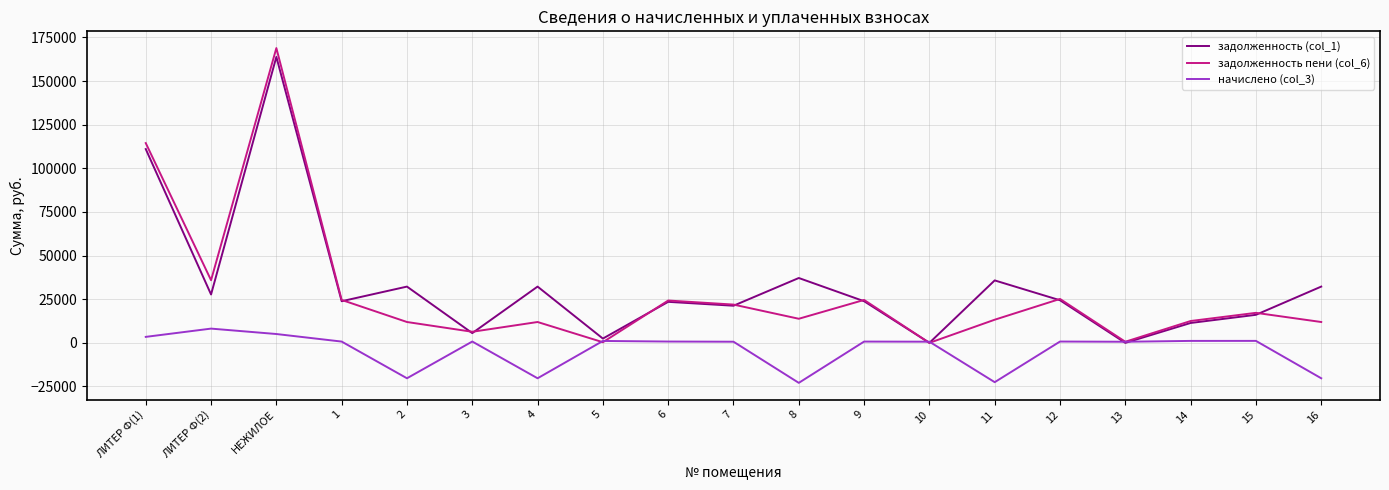

At which category is the sum across all series the highest?

НЕЖИЛОЕ